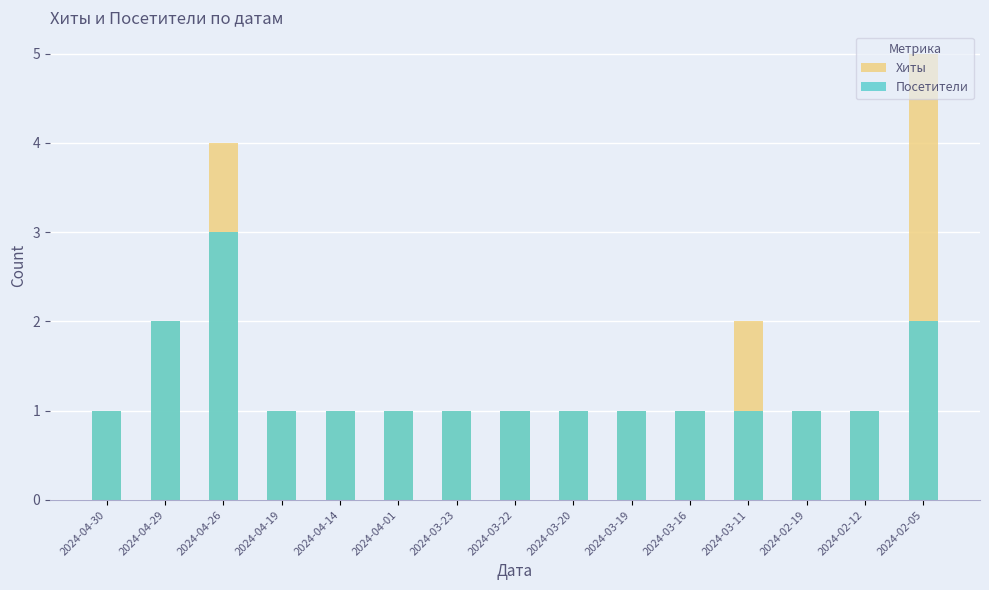

What is the label of the 15th bar from the left?

2024-02-05